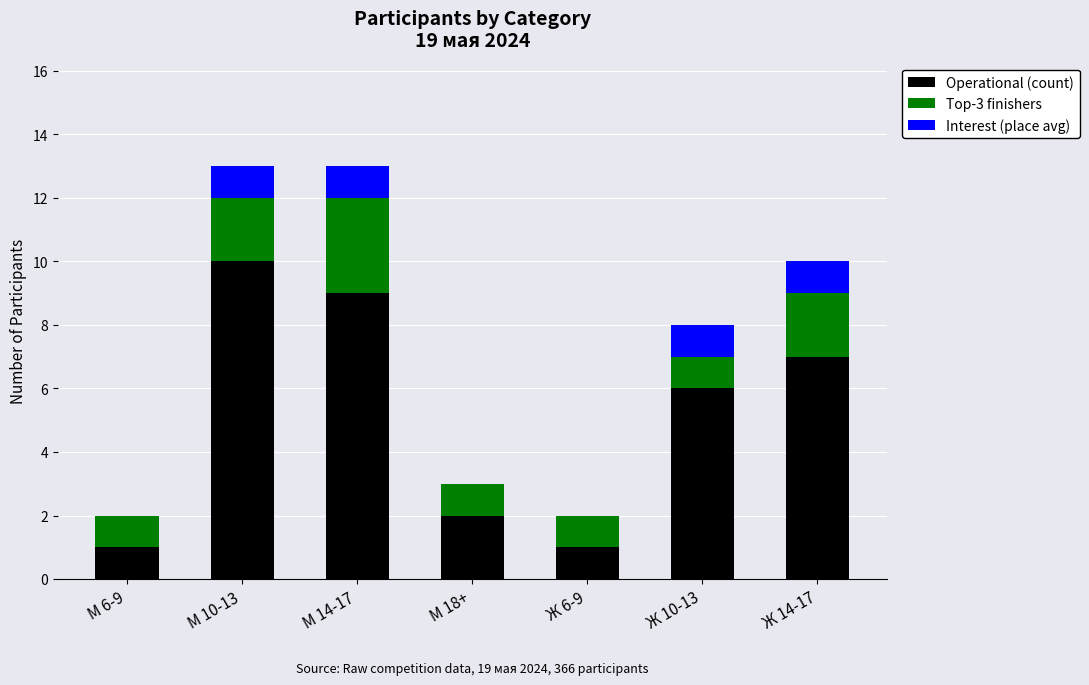

At which label does Operational (count) reach its peak?

М 10-13